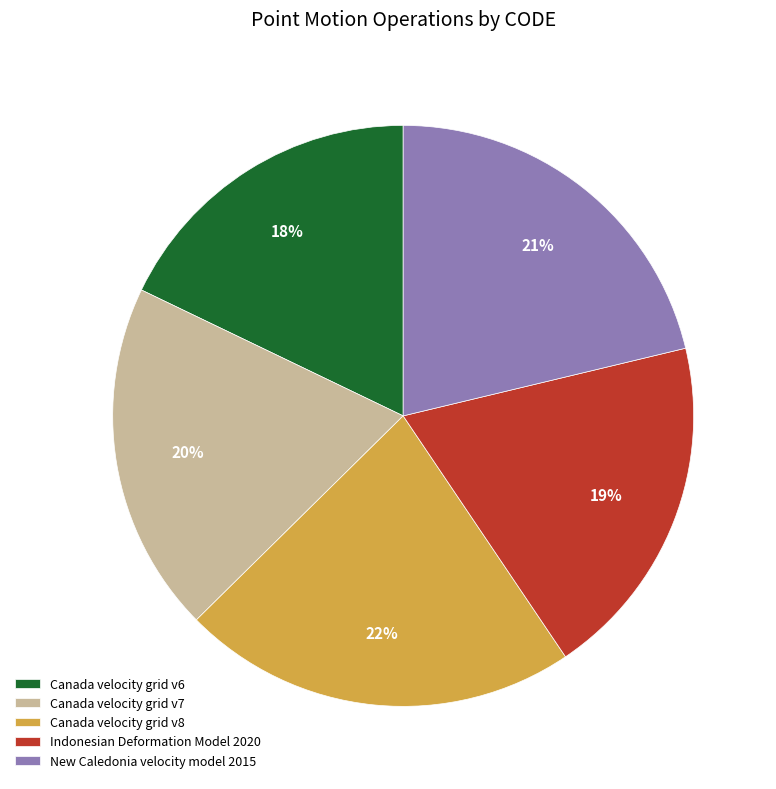

Which has a higher value, Canada velocity grid v6 or Canada velocity grid v7?

Canada velocity grid v7